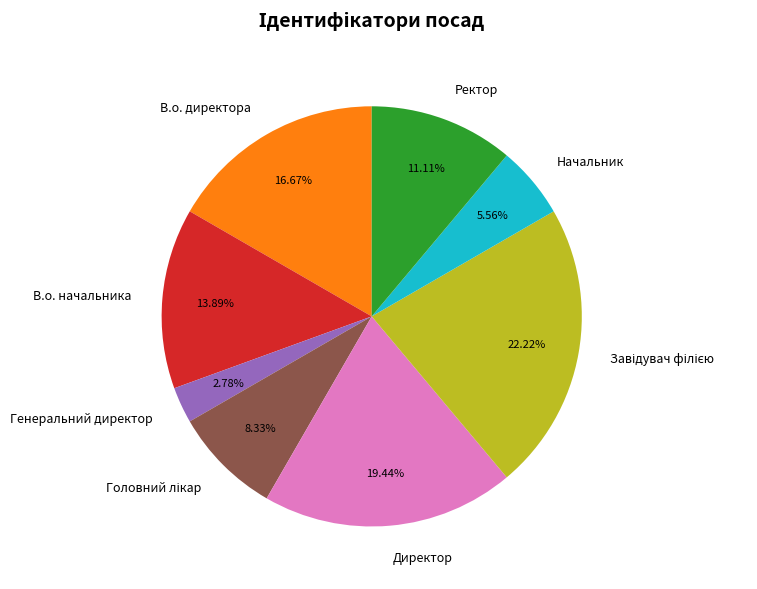

Do Ректор and Начальник together represent more than half of the pie?

No